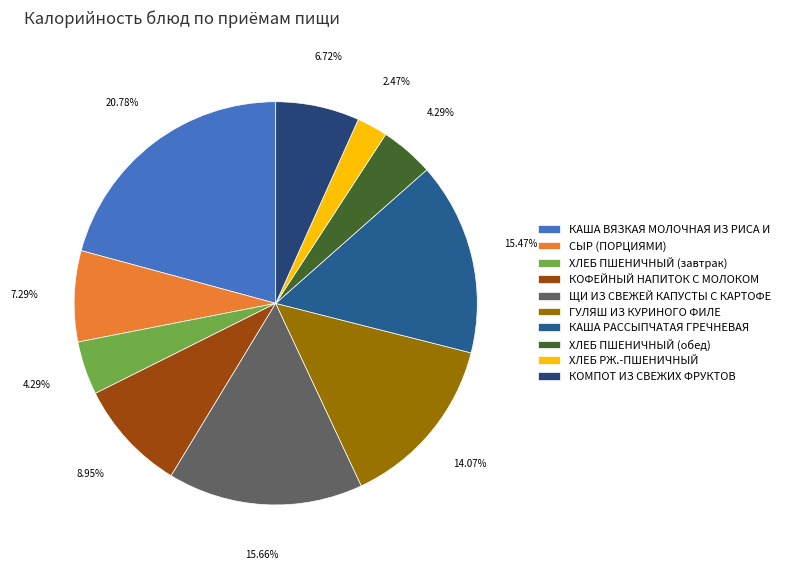

To the nearest percent, what is the combined percentage of КОМПОТ ИЗ СВЕЖИХ ФРУКТОВ and КАША РАССЫПЧАТАЯ ГРЕЧНЕВАЯ?

22%